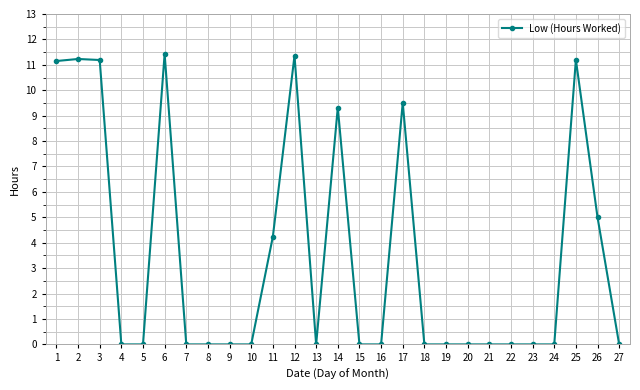

What is the sum of all values?

95.6